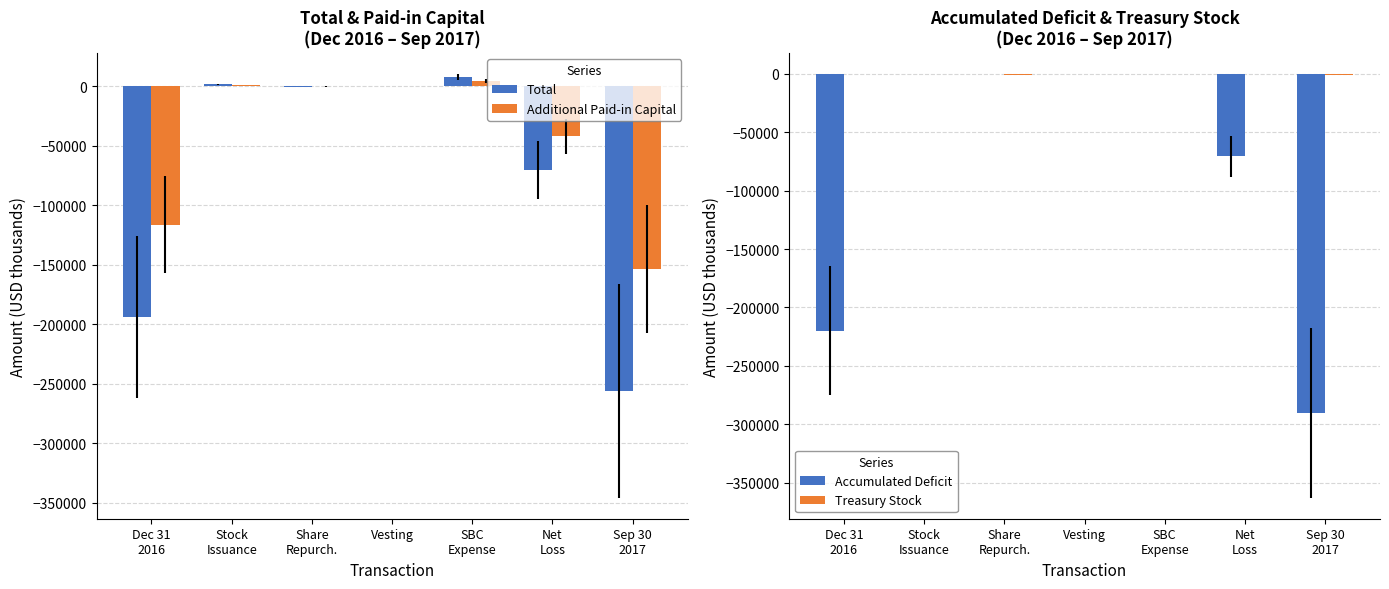

Does the chart contain any negative values?

Yes